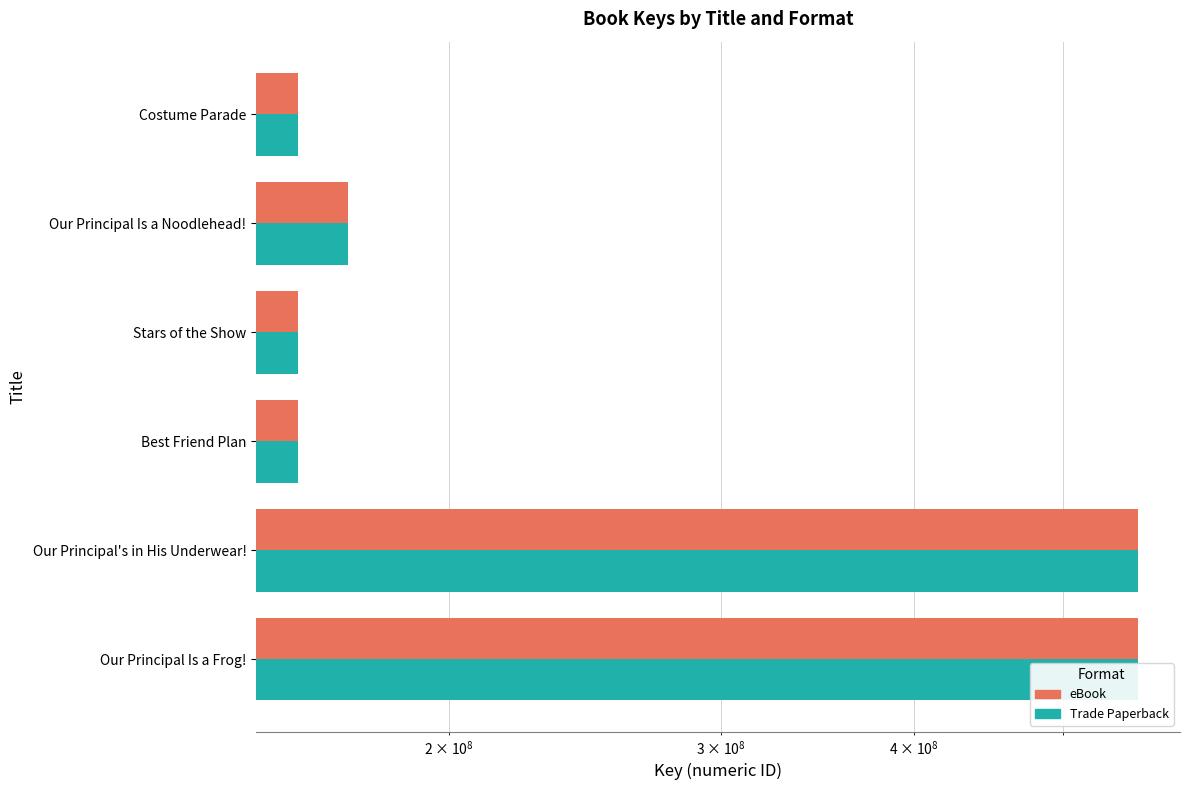

What is the average value of the Trade Paperback series?

294910754